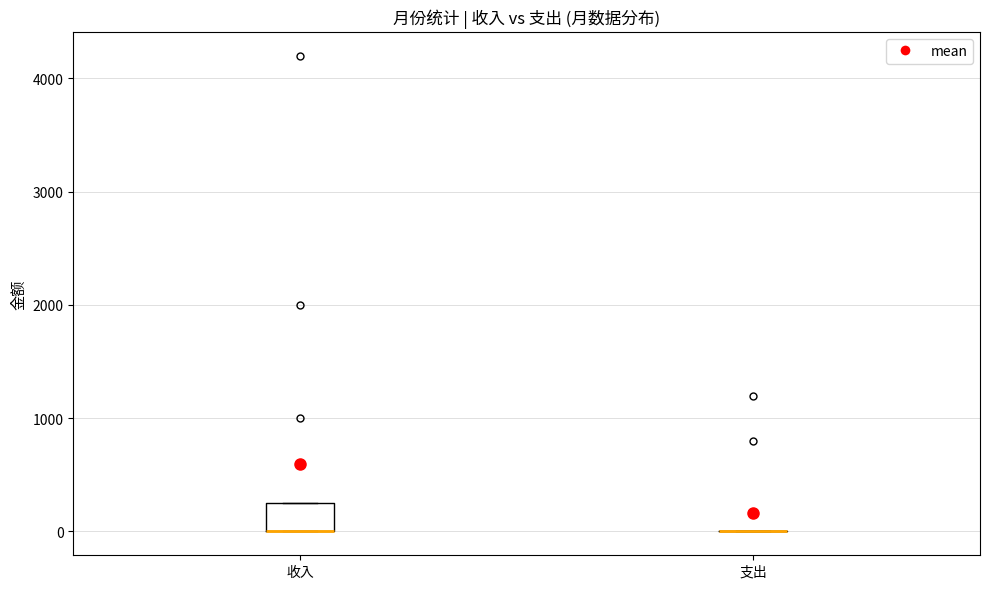

Where is the lower edge of the box for 收入 on the y-axis? The values are not printed on the chart, so give them approximately, as read against the axis.

0